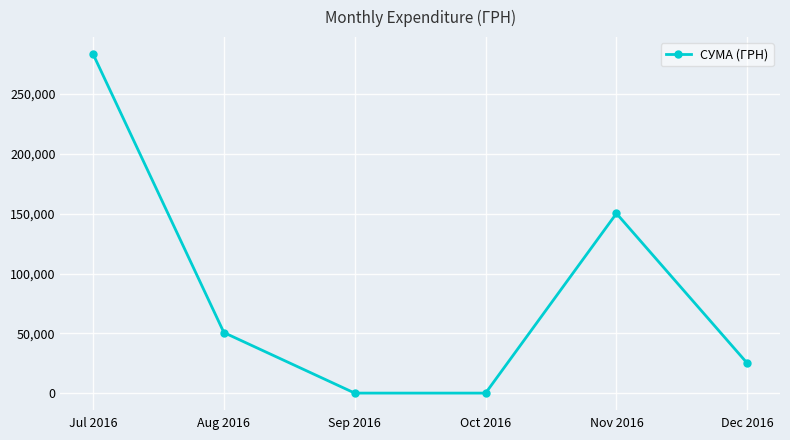

At which label is the value closest to 141737?

Nov 2016